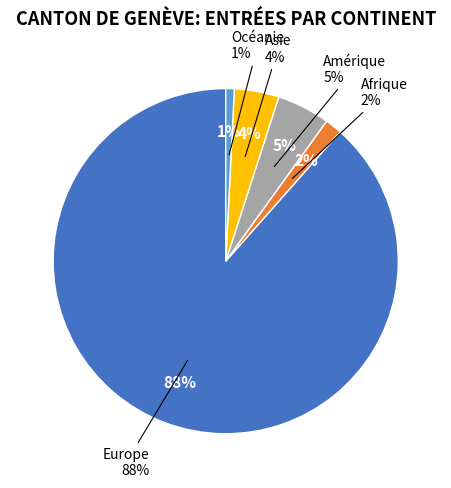

What portion of the pie excludes Asie?

95.8%